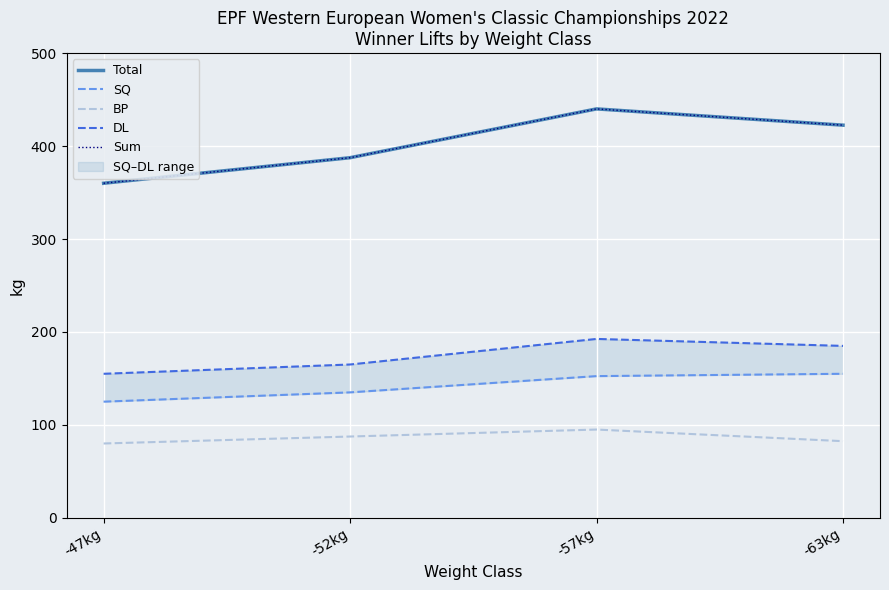

What is the smallest value displayed?

80.0